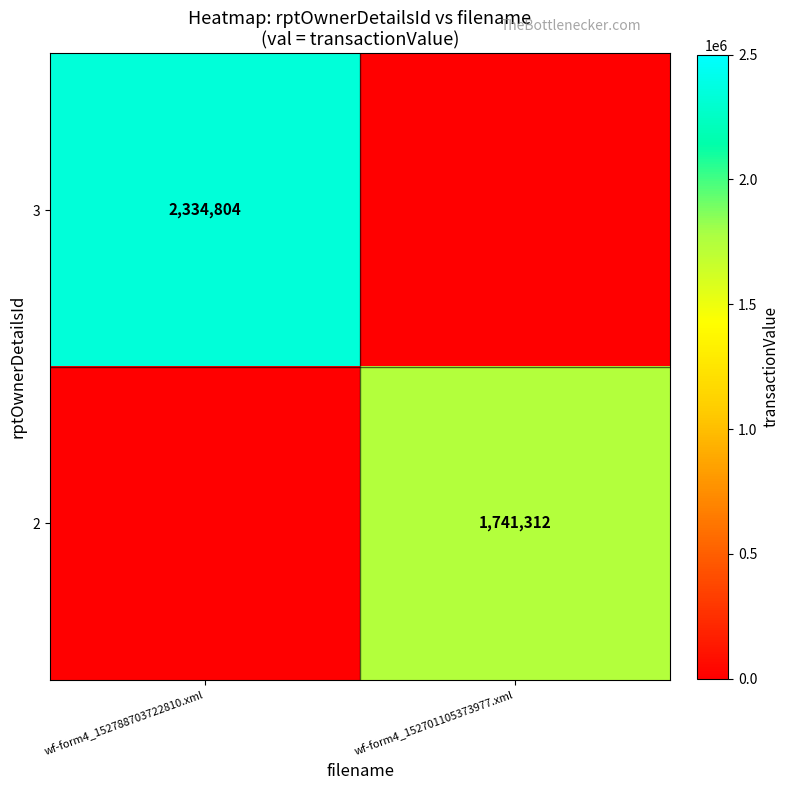

What is the total value across all series at wf-form4_152788703722810.xml?

2334804